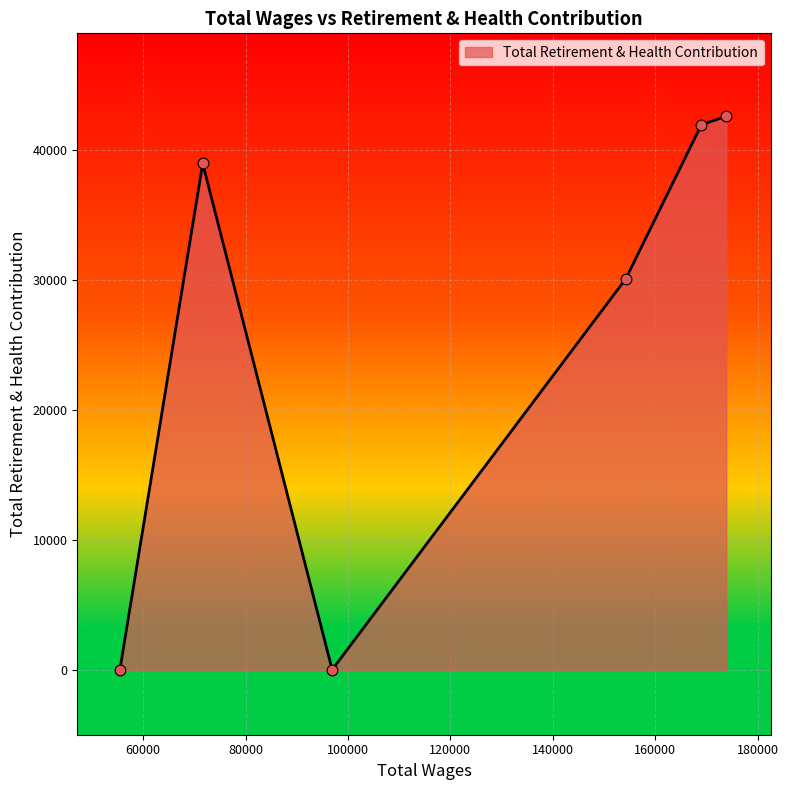

What is the difference between the maximum and minimum values?

42564